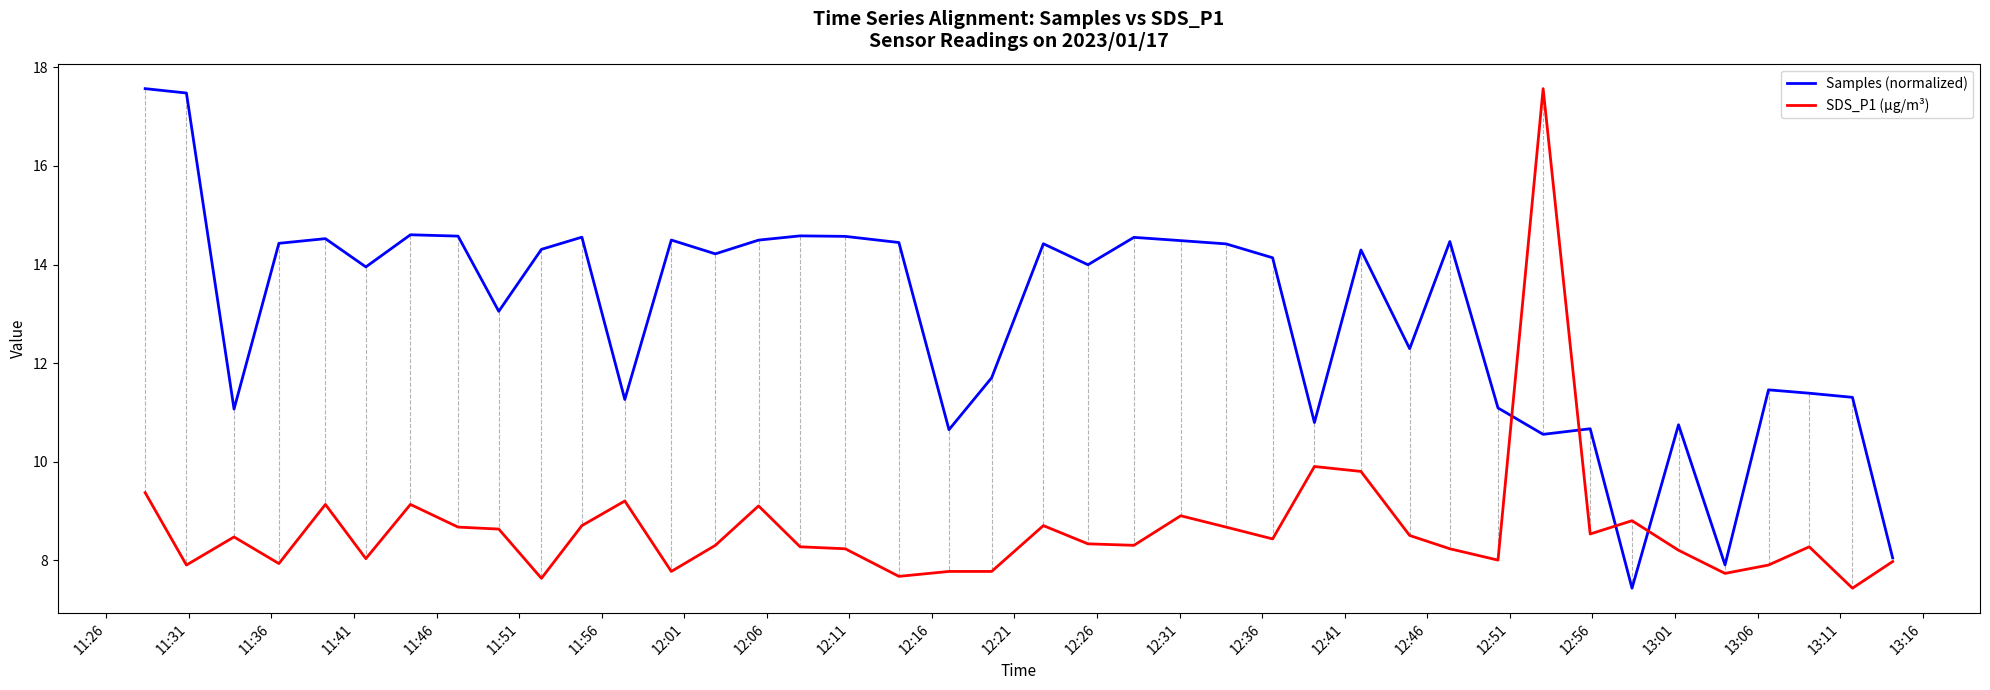

What is the difference between the maximum and second lowest values in the Samples (normalized) series?

9.7